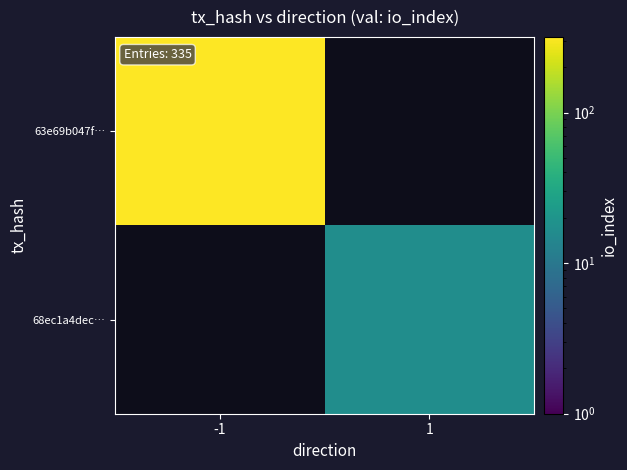

Which has a higher value, 1 or -1?

-1